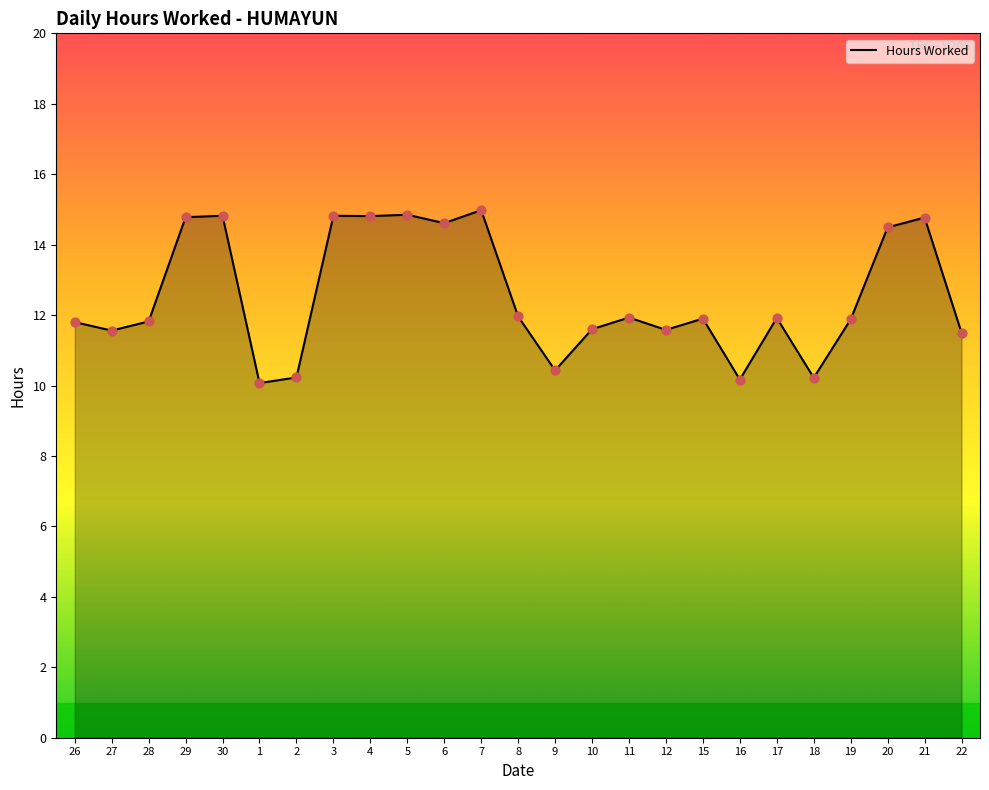

What is the change in value from 27 to 19?

+0.3